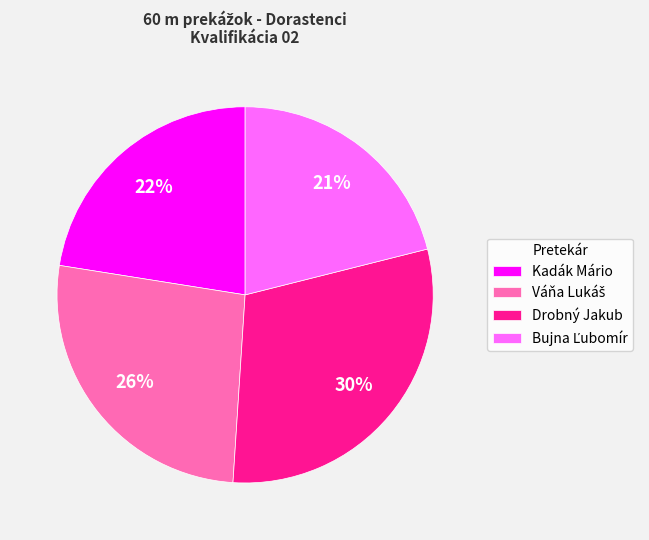

Is it true that Drobný Jakub is 18% of the pie?

False